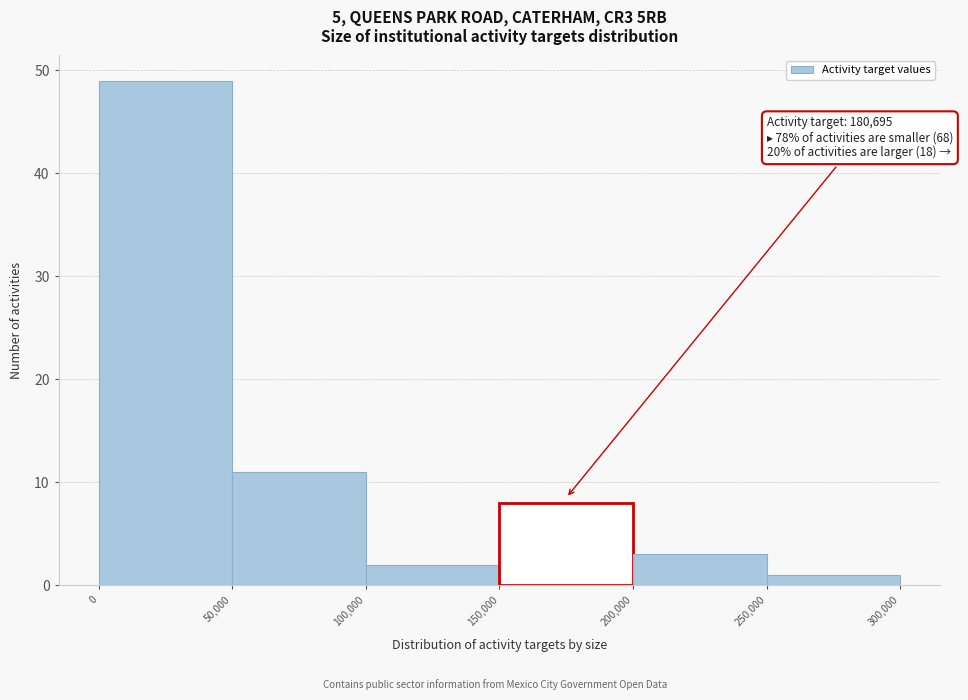

Over which range of the x-axis is the bar tallest?

0 to 50,000